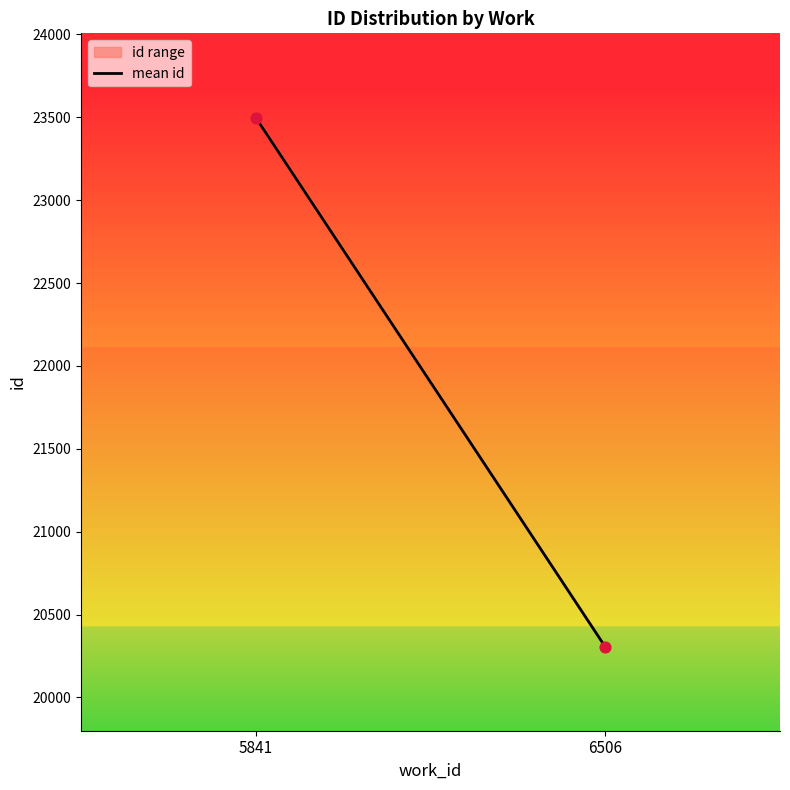

What is the average Y value?

21901.9